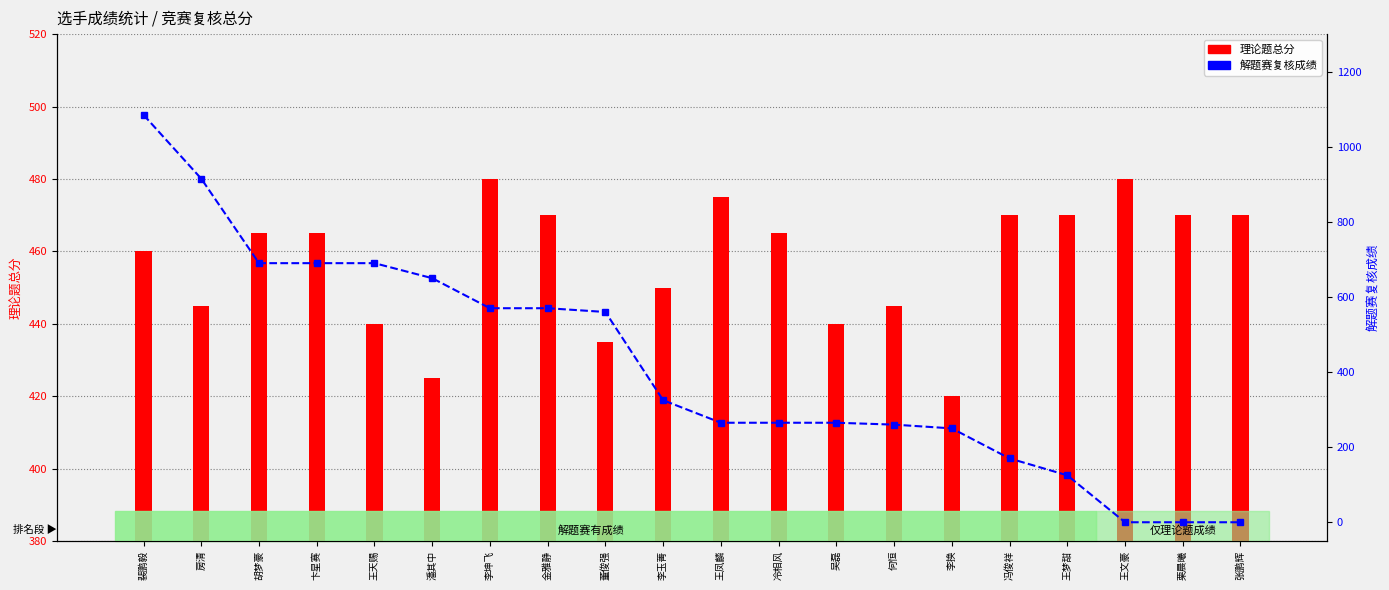

What is the highest value of the 解题赛复核成绩 series?

1085